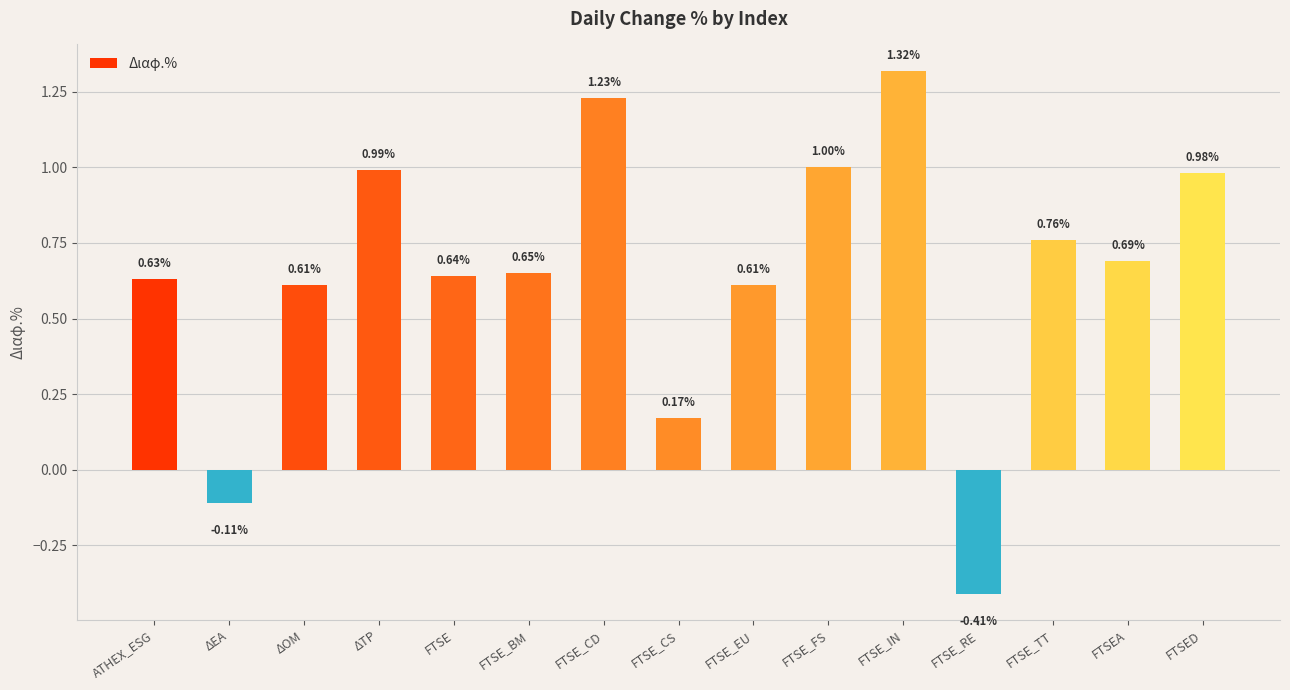

What is the change in value from ΔΕΑ to FTSE_FS?

+1.1